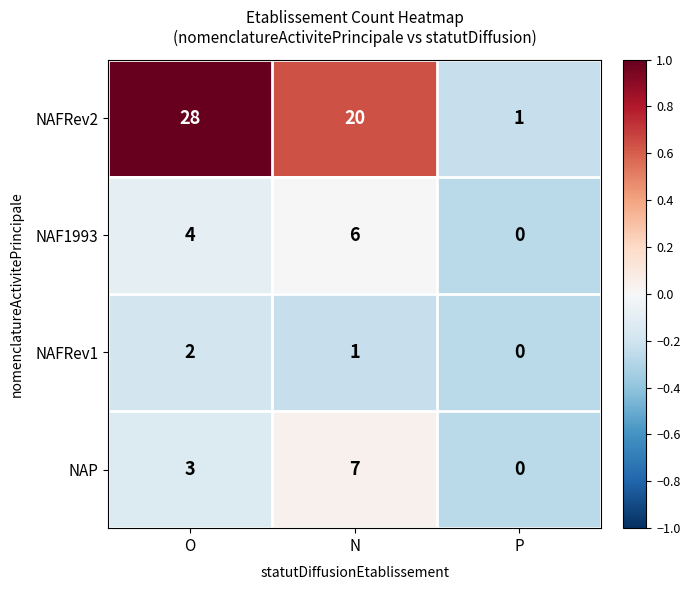

The value of NAP at O is 3. True or false?

True